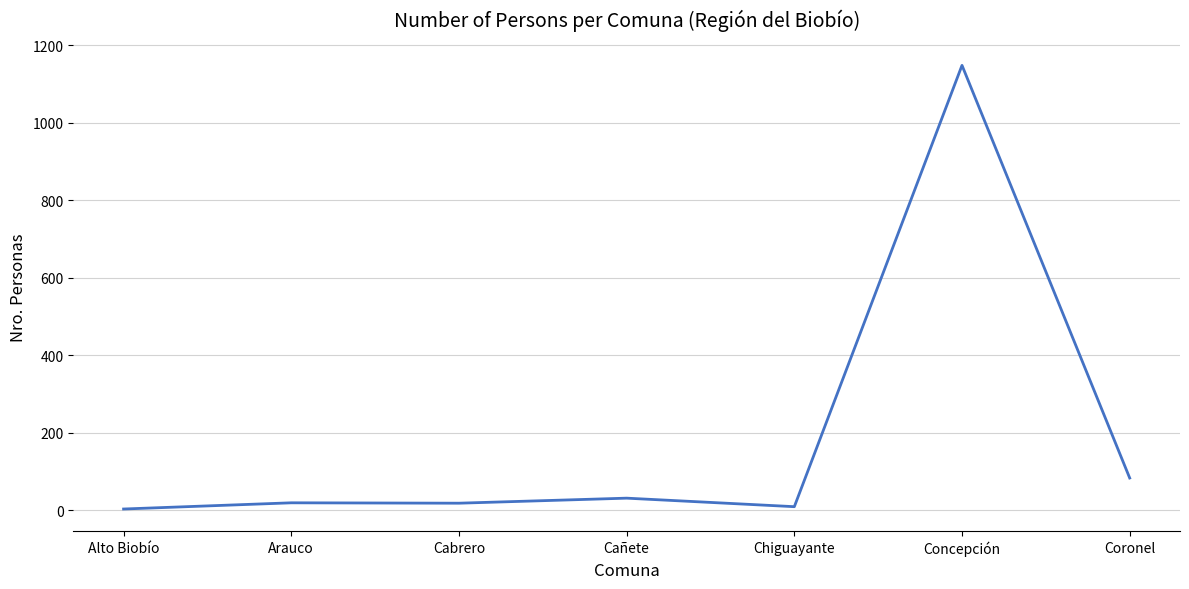

How many lines are shown in the chart?

1